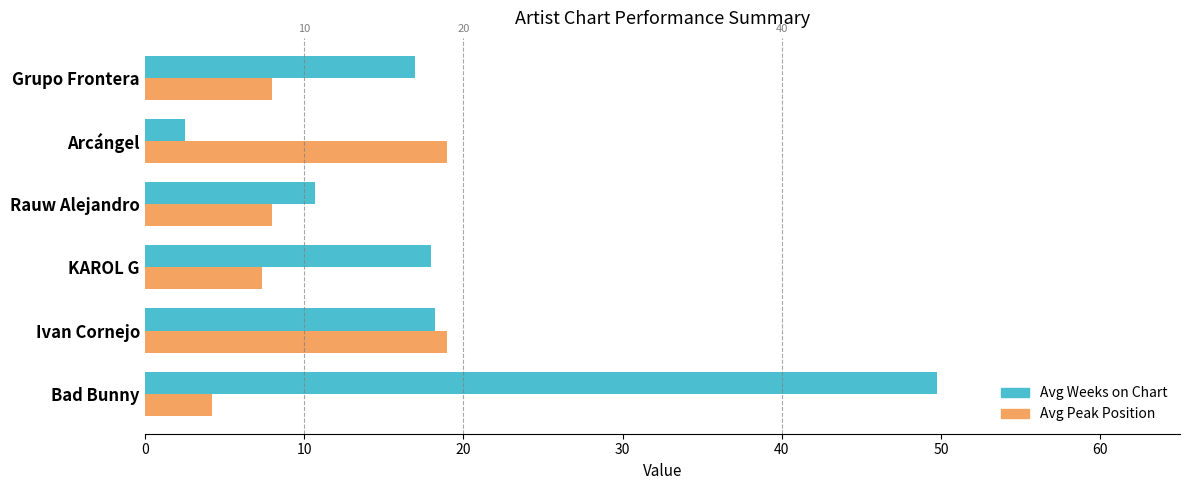

Which series changed the most between Bad Bunny and Ivan Cornejo?

Avg Weeks on Chart